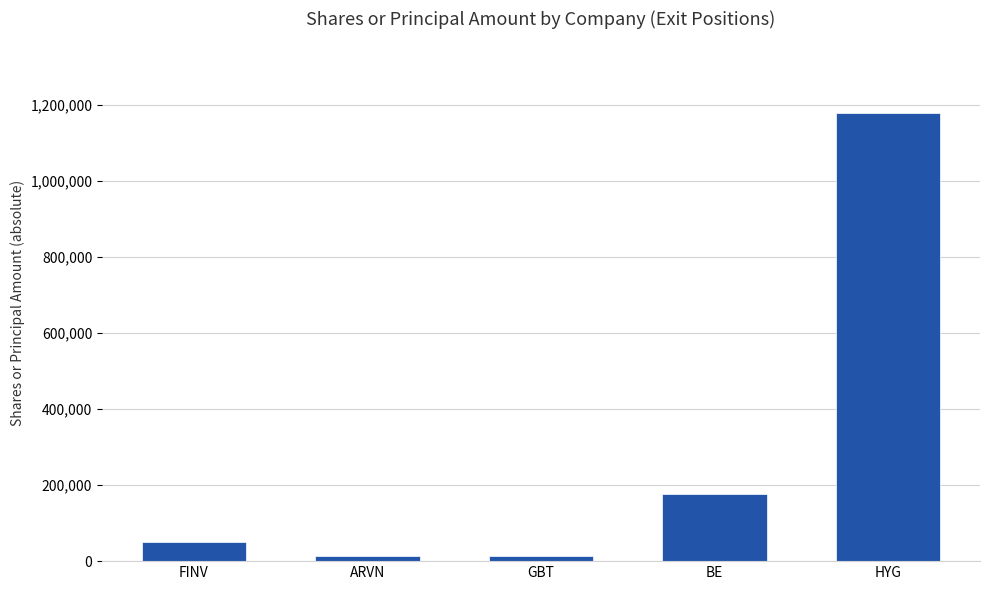

At which category does the chart reach its peak across all series?

HYG